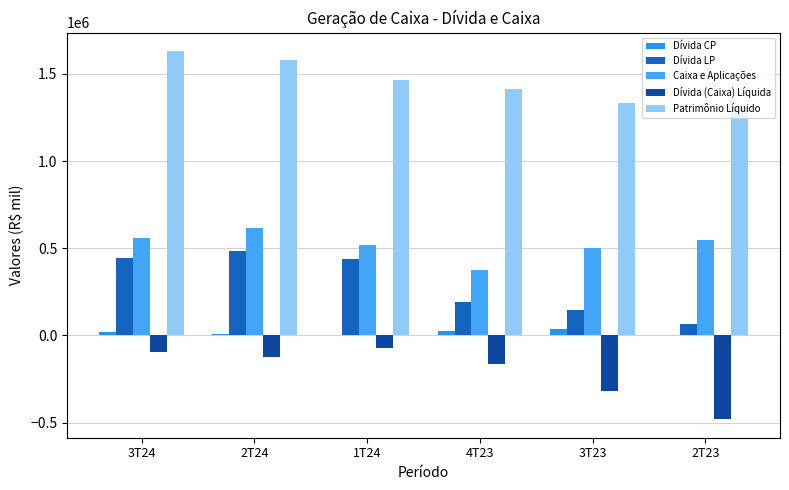

What is the sum of all Dívida LP values?

1769080